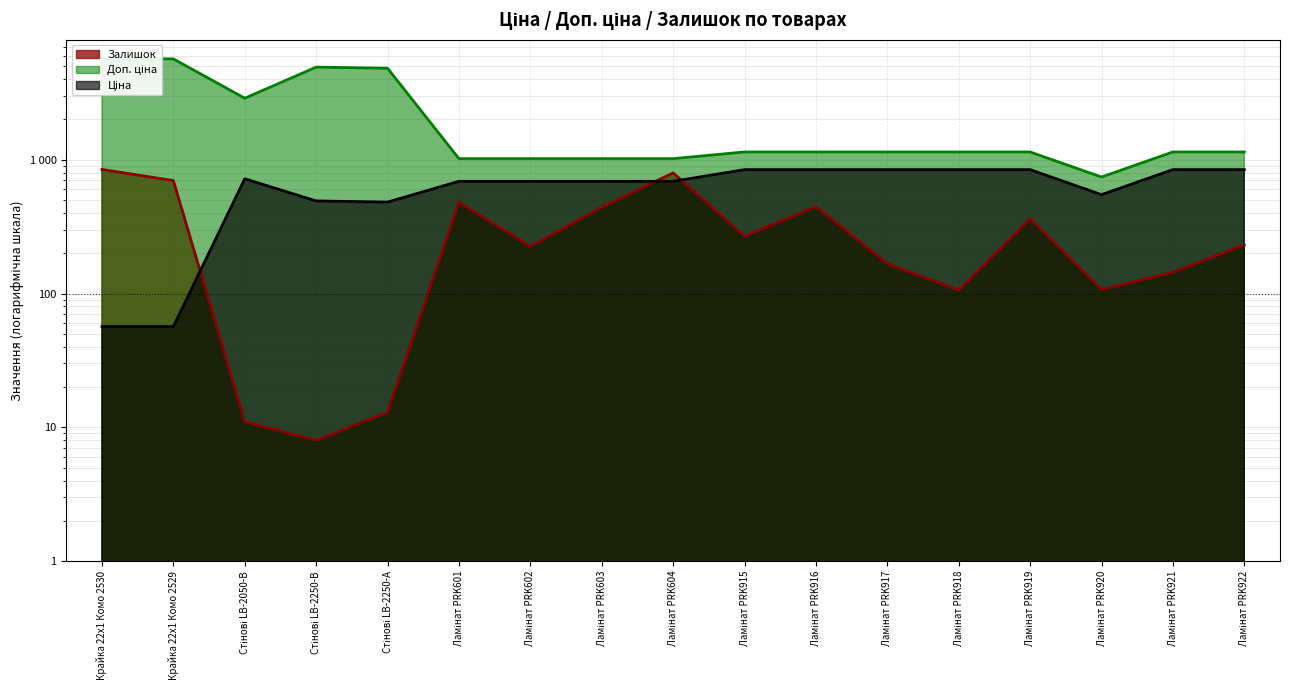

At which category does the chart reach its minimum across all series?

Стінові LB-2250-В